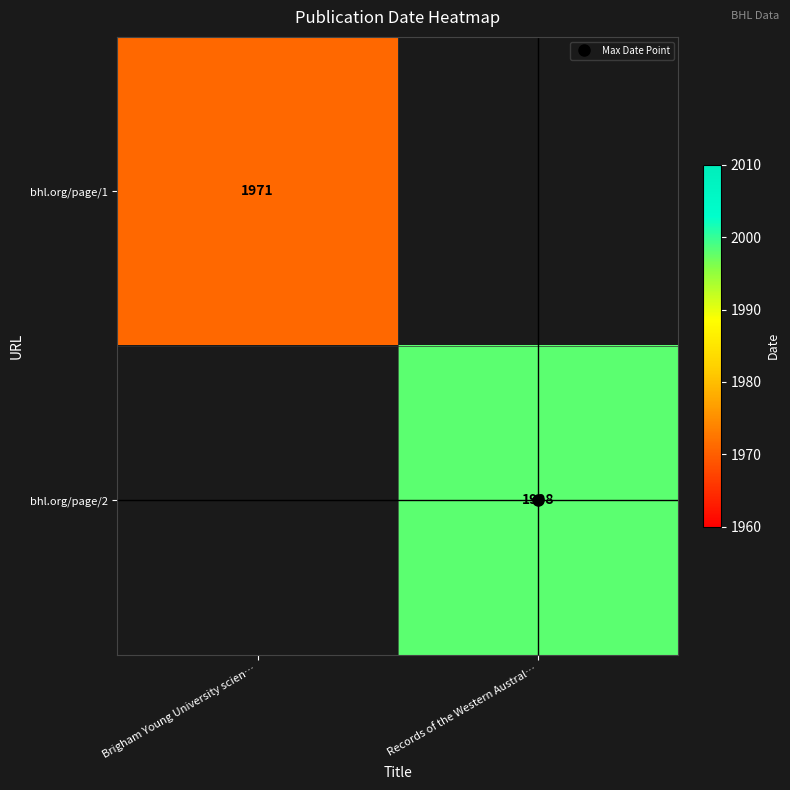

Which series has the widest spread of values?

bhl.org/page/1